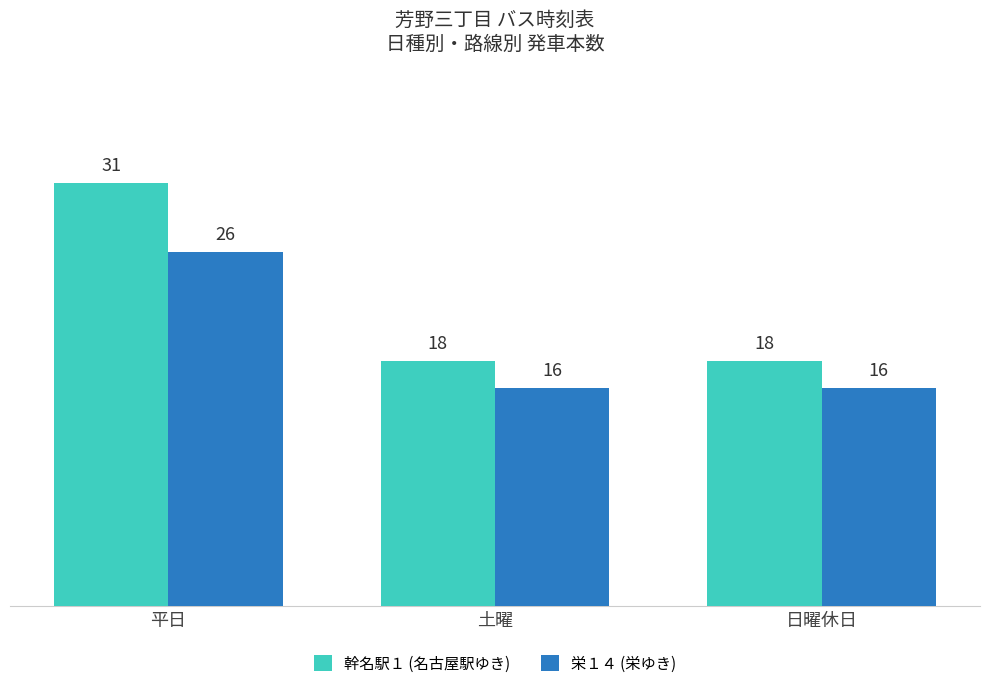

Count the 栄１４ (栄ゆき) values in the range 16 to 26.

3